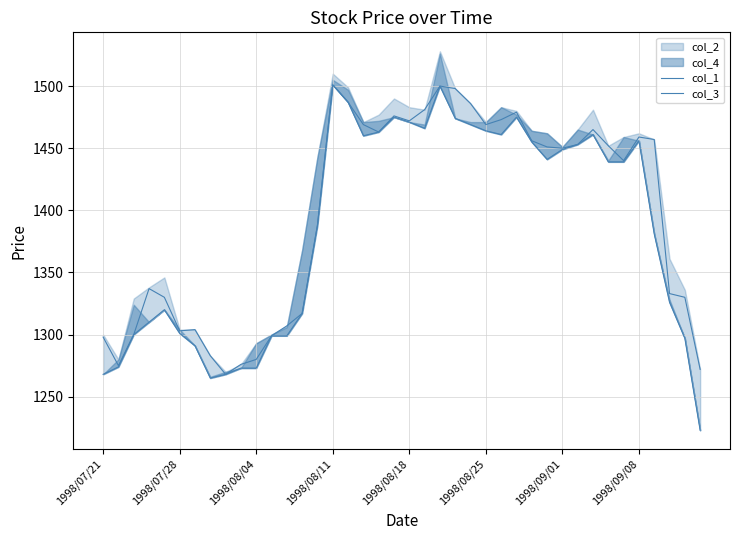

Between 1998/08/04 and 26, which is larger?

26